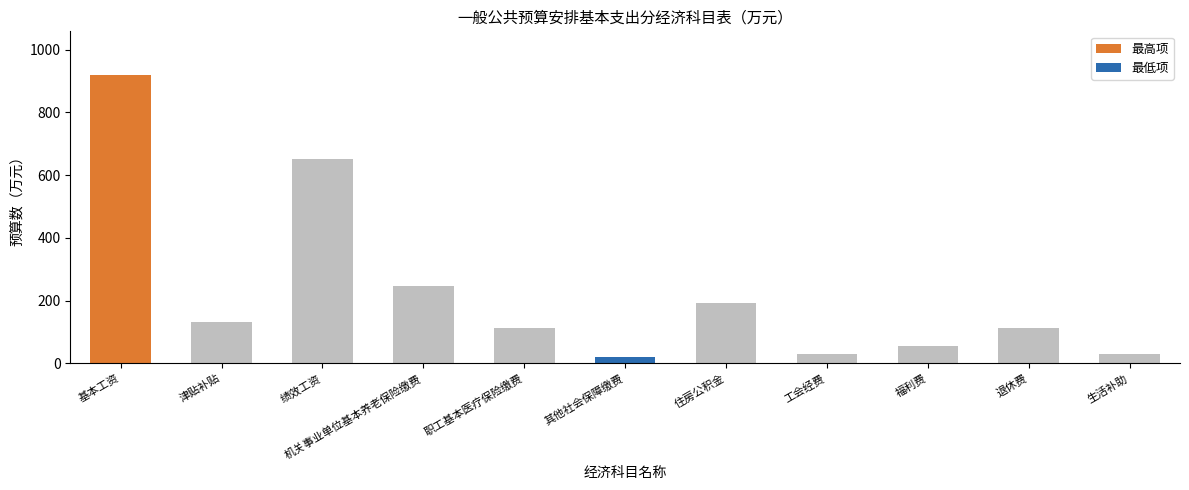

How many series are shown in this chart?

1